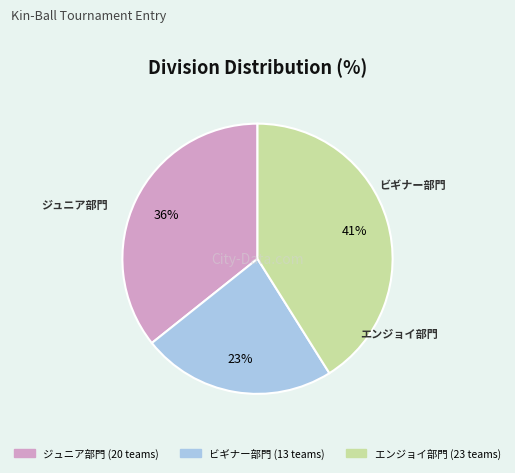

Rank the categories by value from lowest to highest.

ビギナー部門, ジュニア部門, エンジョイ部門